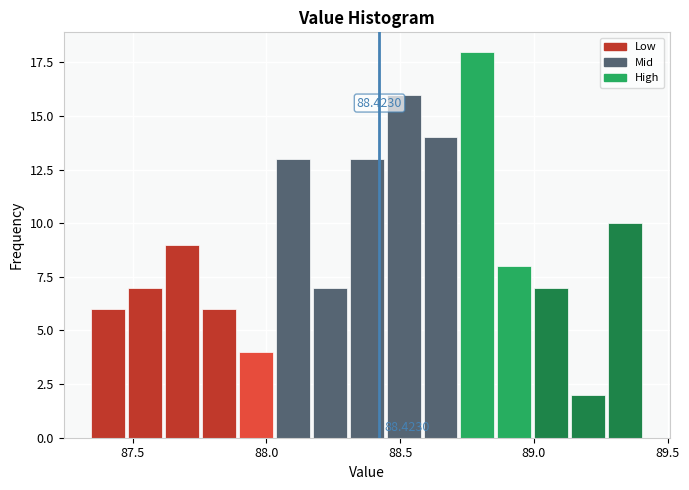

Around what value on the x-axis is the tallest bar? Give the approximate position of its centre, as read against the axis.

88.80